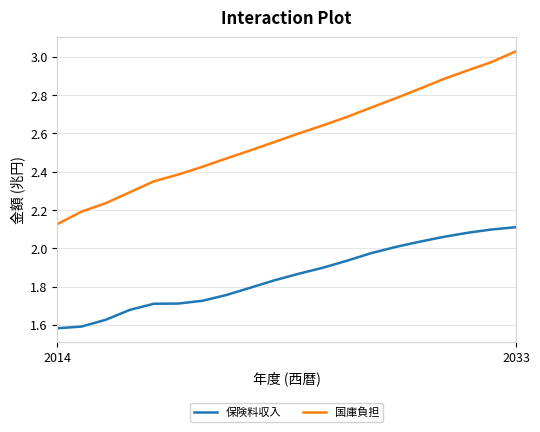

True or false: 保険料収入 and 国庫負担 intersect in this chart.

False